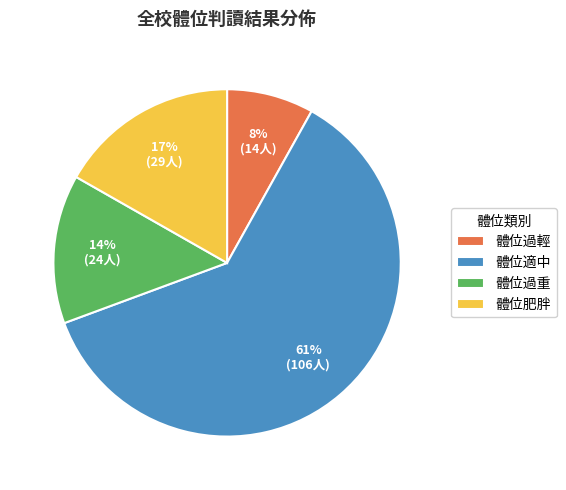

To the nearest percent, what percentage of the pie is 體位肥胖?

17%